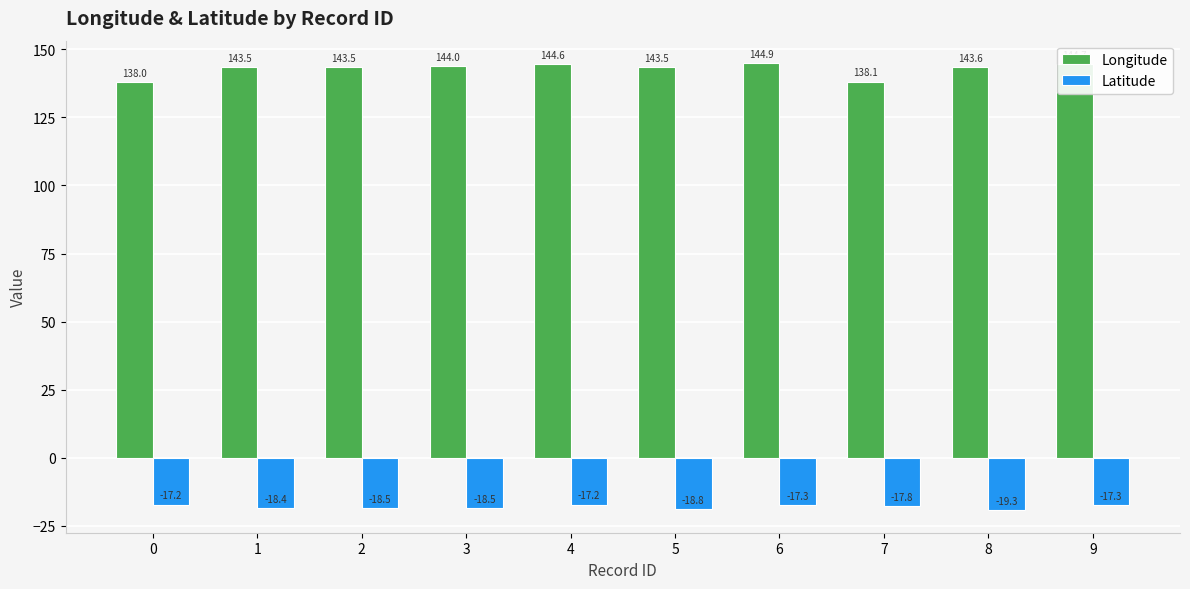

What is the total value across all series at 4?

127.4